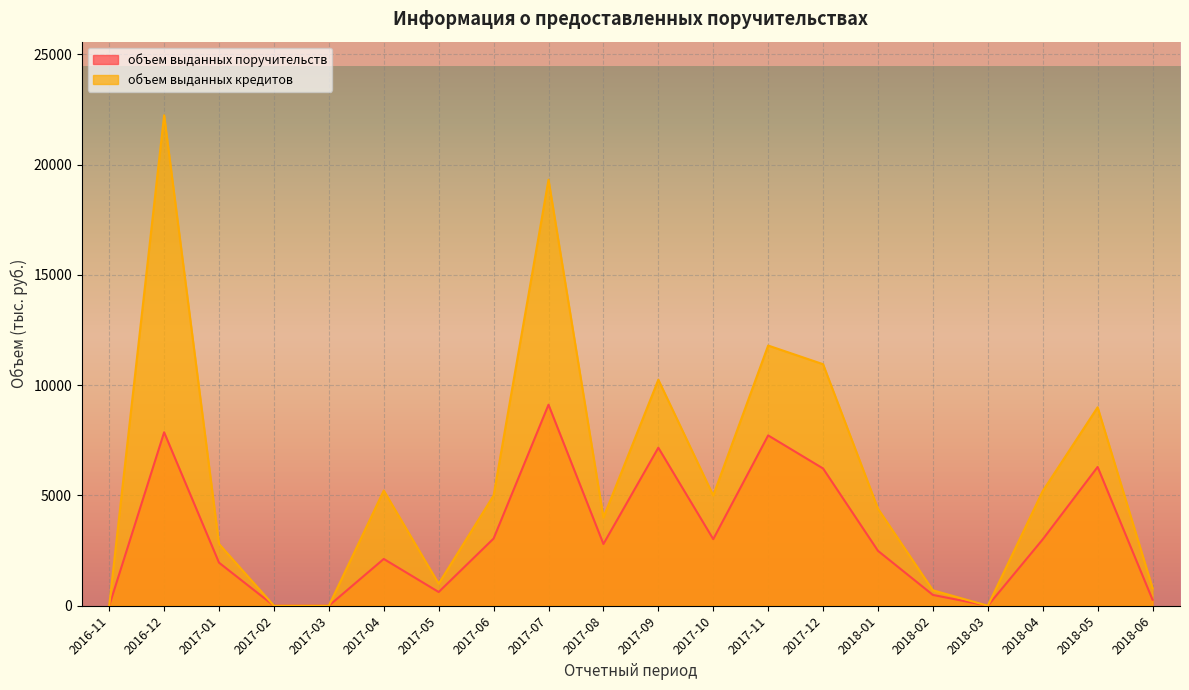

Reading left to right, what are all the values shown in this chart?

объем выданных поручительств: 0.0	7865.6	1952.3	0.0	0.0	2122.0	622.0	3047.0	9117.1	2800.0	7166.3	3020.0	7724.0	6225.0	2489.0	490.0	0.0	3009.7	6293.5	273.0
объем выданных кредитов: 0.0	22244.2	2800.0	0.0	0.0	5224.0	1000.0	5000.0	19320.7	4000.0	10250.0	5000.0	11800.0	10954.0	4400.0	700.0	0.0	5200.0	9000.0	800.0